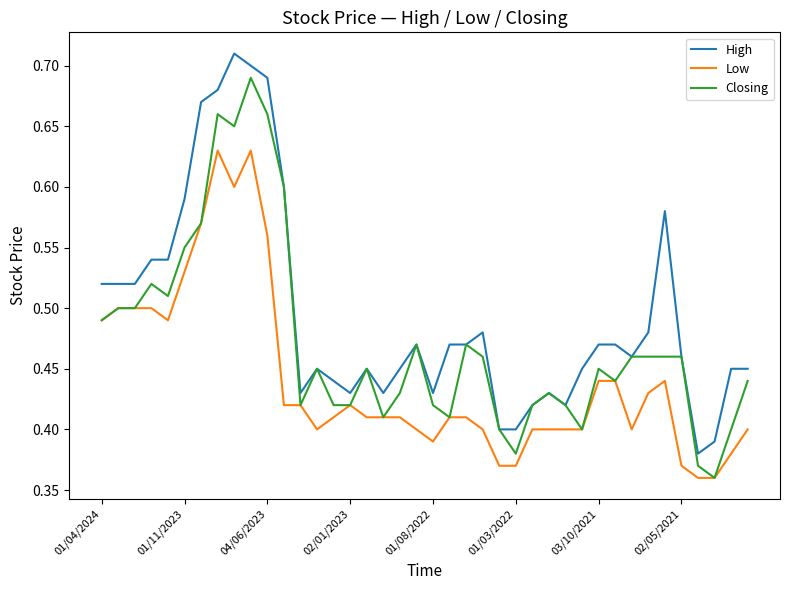

True or false: High and Low intersect in this chart.

False